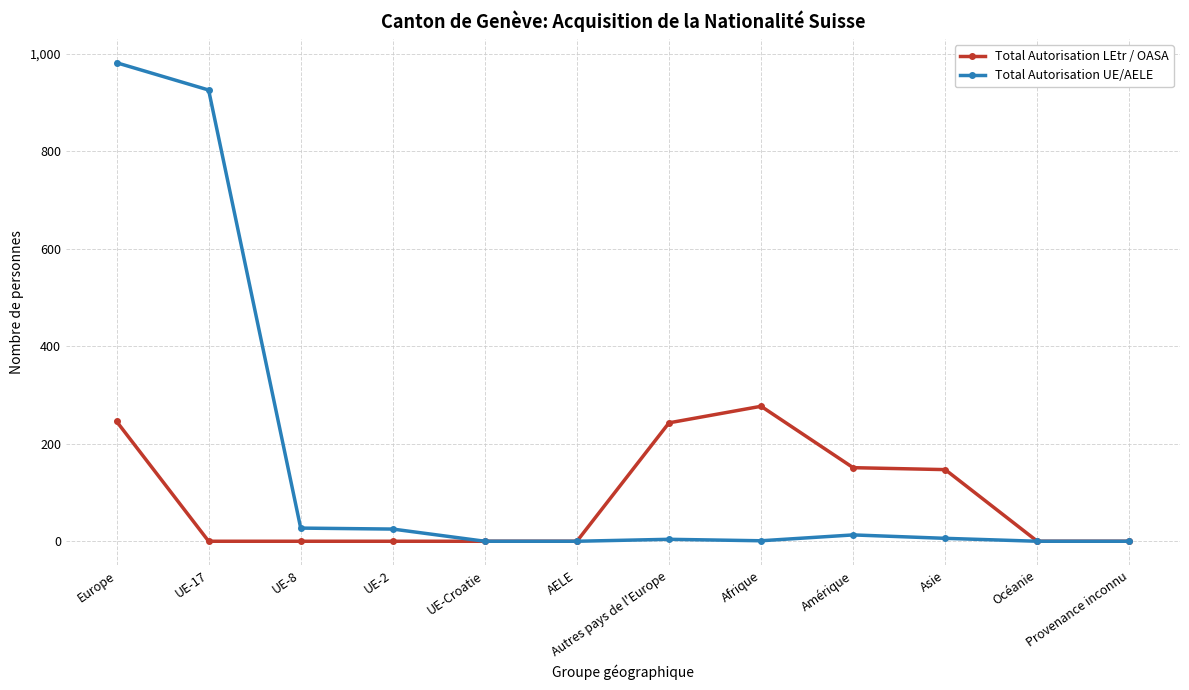

Between UE-17 and UE-2, which series saw the biggest shift?

Total Autorisation UE/AELE